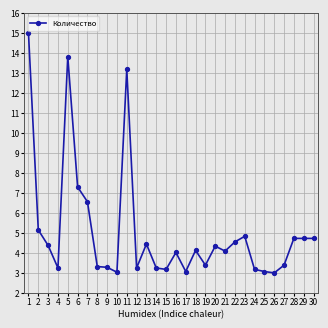

At which category does the data reach its first local valley?

4